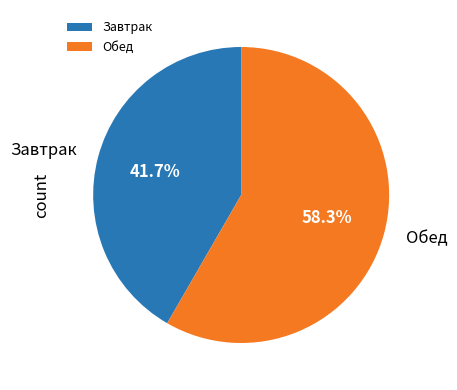

Which slice is the largest?

Обед